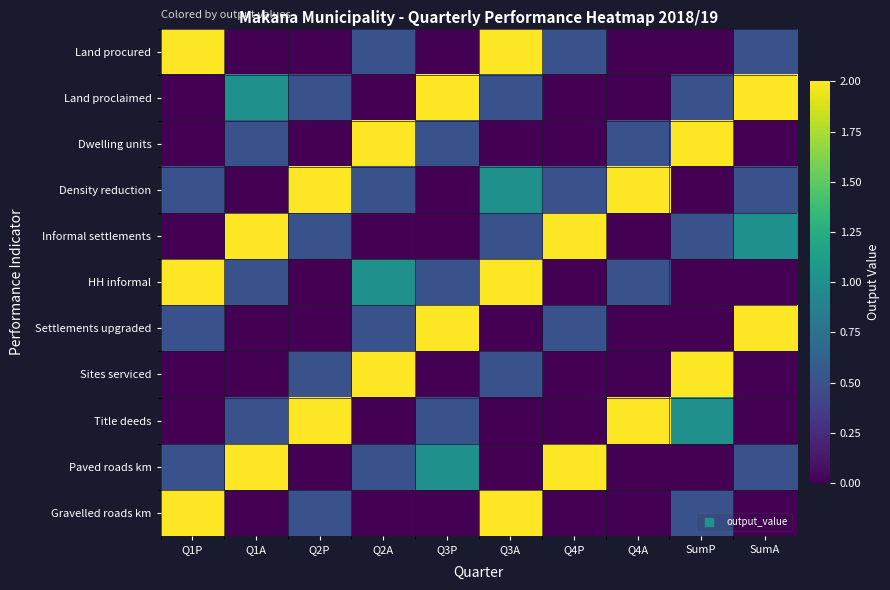

Reading left to right, extract all data points from this chart.

Land procured: Q1P=2.0	Q1A=0.0	Q2P=0.0	Q2A=0.5	Q3P=0.0	Q3A=2.0	Q4P=0.5	Q4A=0.0	SumP=0.0	SumA=0.5
Land proclaimed: Q1P=0.0	Q1A=1.0	Q2P=0.5	Q2A=0.0	Q3P=2.0	Q3A=0.5	Q4P=0.0	Q4A=0.0	SumP=0.5	SumA=2.0
Dwelling units: Q1P=0.0	Q1A=0.5	Q2P=0.0	Q2A=2.0	Q3P=0.5	Q3A=0.0	Q4P=0.0	Q4A=0.5	SumP=2.0	SumA=0.0
Density reduction: Q1P=0.5	Q1A=0.0	Q2P=2.0	Q2A=0.5	Q3P=0.0	Q3A=1.0	Q4P=0.5	Q4A=2.0	SumP=0.0	SumA=0.5
Informal settlements: Q1P=0.0	Q1A=2.0	Q2P=0.5	Q2A=0.0	Q3P=0.0	Q3A=0.5	Q4P=2.0	Q4A=0.0	SumP=0.5	SumA=1.0
HH informal: Q1P=2.0	Q1A=0.5	Q2P=0.0	Q2A=1.0	Q3P=0.5	Q3A=2.0	Q4P=0.0	Q4A=0.5	SumP=0.0	SumA=0.0
Settlements upgraded: Q1P=0.5	Q1A=0.0	Q2P=0.0	Q2A=0.5	Q3P=2.0	Q3A=0.0	Q4P=0.5	Q4A=0.0	SumP=0.0	SumA=2.0
Sites serviced: Q1P=0.0	Q1A=0.0	Q2P=0.5	Q2A=2.0	Q3P=0.0	Q3A=0.5	Q4P=0.0	Q4A=0.0	SumP=2.0	SumA=0.0
Title deeds: Q1P=0.0	Q1A=0.5	Q2P=2.0	Q2A=0.0	Q3P=0.5	Q3A=0.0	Q4P=0.0	Q4A=2.0	SumP=1.0	SumA=0.0
Paved roads km: Q1P=0.5	Q1A=2.0	Q2P=0.0	Q2A=0.5	Q3P=1.0	Q3A=0.0	Q4P=2.0	Q4A=0.0	SumP=0.0	SumA=0.5
Gravelled roads km: Q1P=2.0	Q1A=0.0	Q2P=0.5	Q2A=0.0	Q3P=0.0	Q3A=2.0	Q4P=0.0	Q4A=0.0	SumP=0.5	SumA=0.0